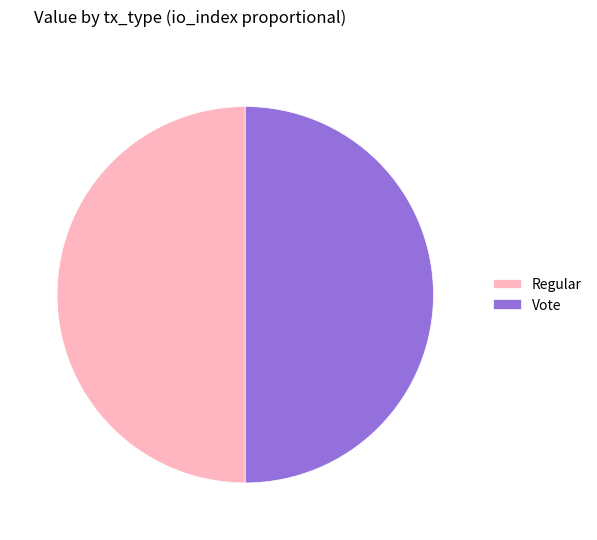

Count the number of slices in the pie.

2